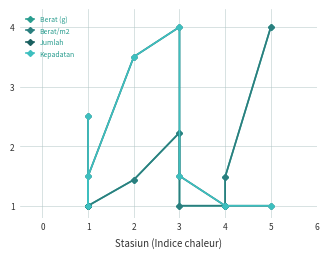

Is this an area chart (filled region under the line)?

No